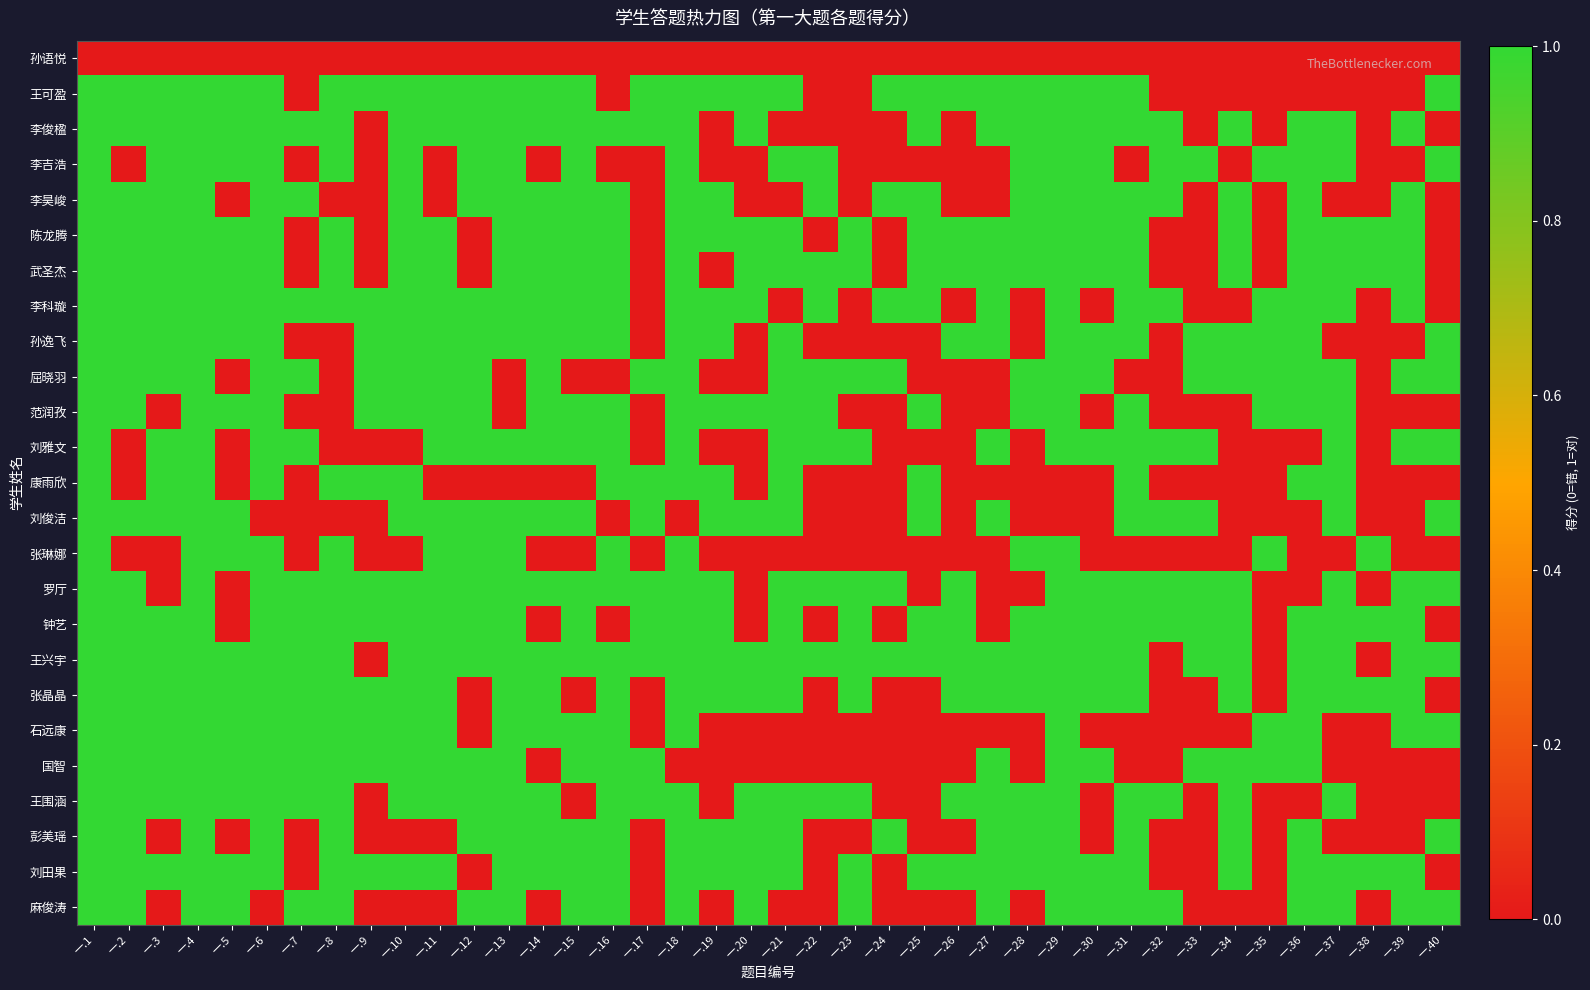

What is the total value across all series at 一.29?

22